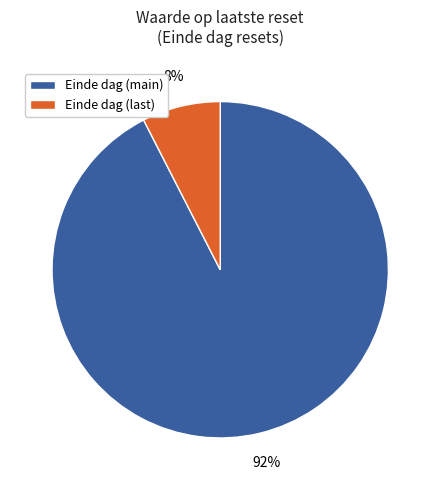

Is there a majority slice in this chart?

Yes